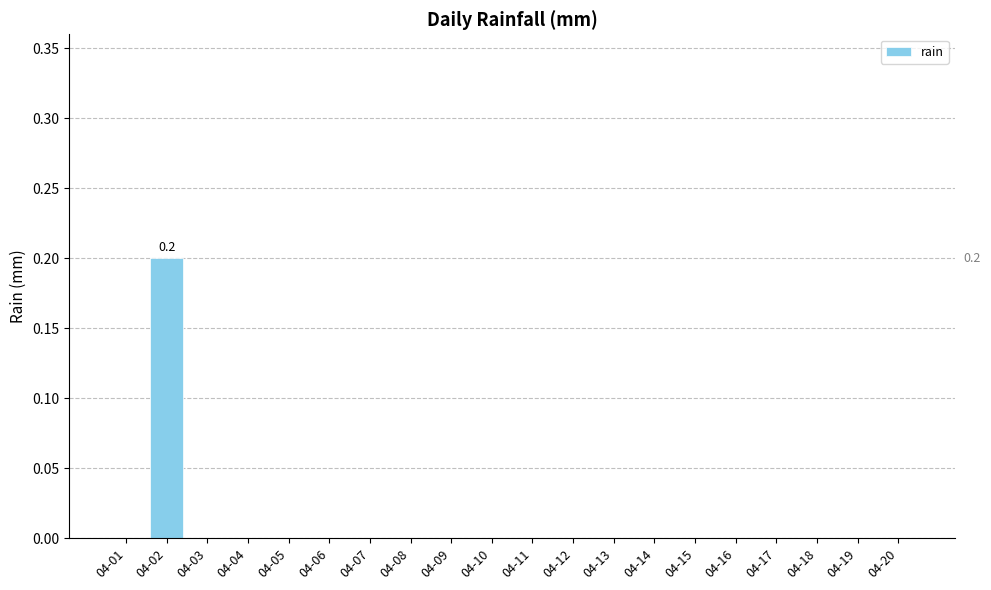

Is it true that the value at 04-16 is 0.0?

True